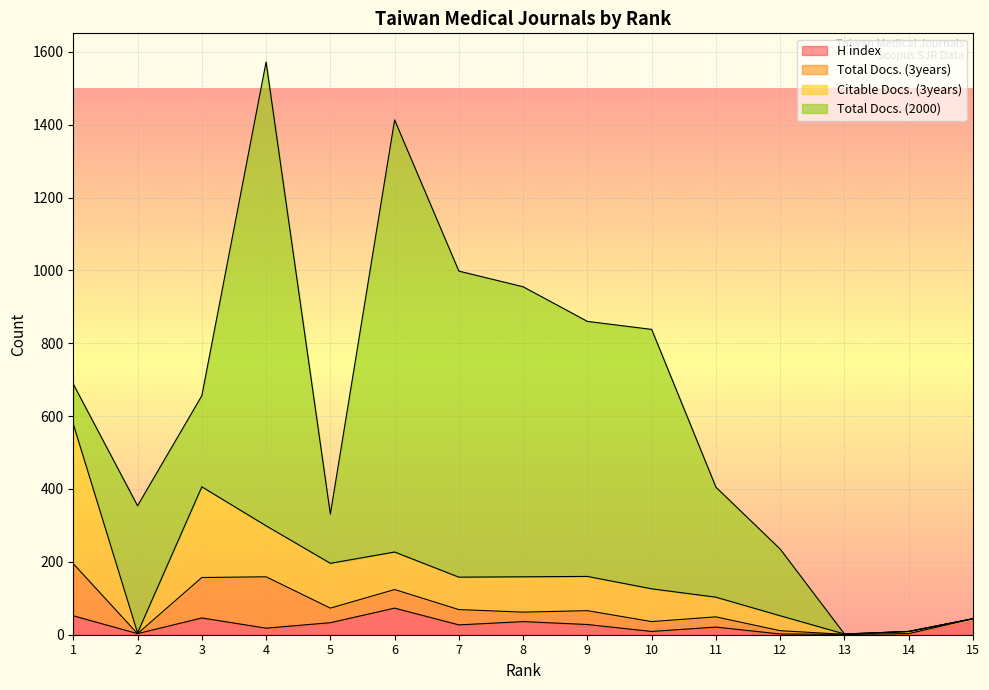

True or false: Citable Docs. (3years) and H index intersect in this chart.

False